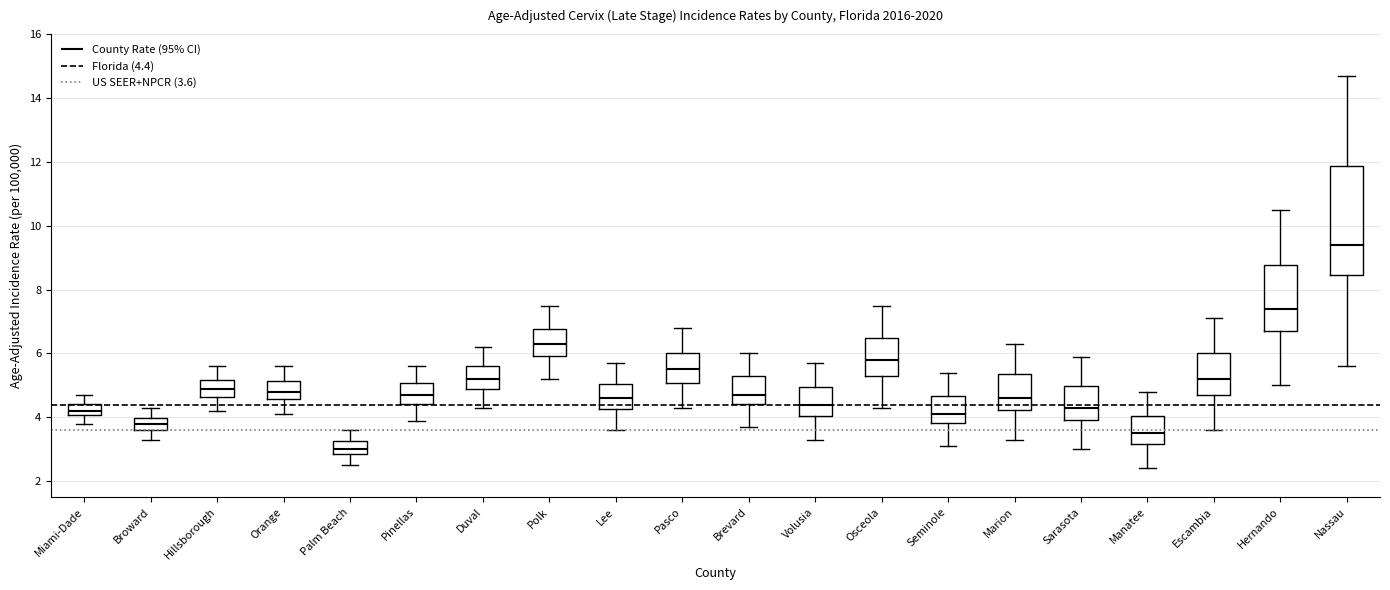

Comparing the boxes themselves (not the whiskers), which one is the tallest?

Nassau